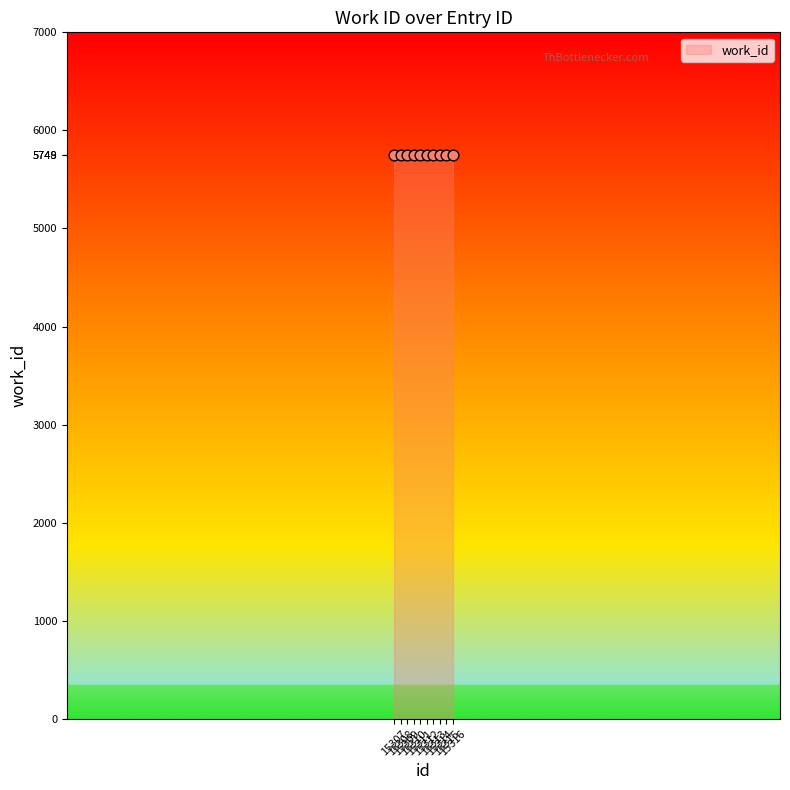

What is the ratio of the value at 15314 to the value at 15308?

1.0